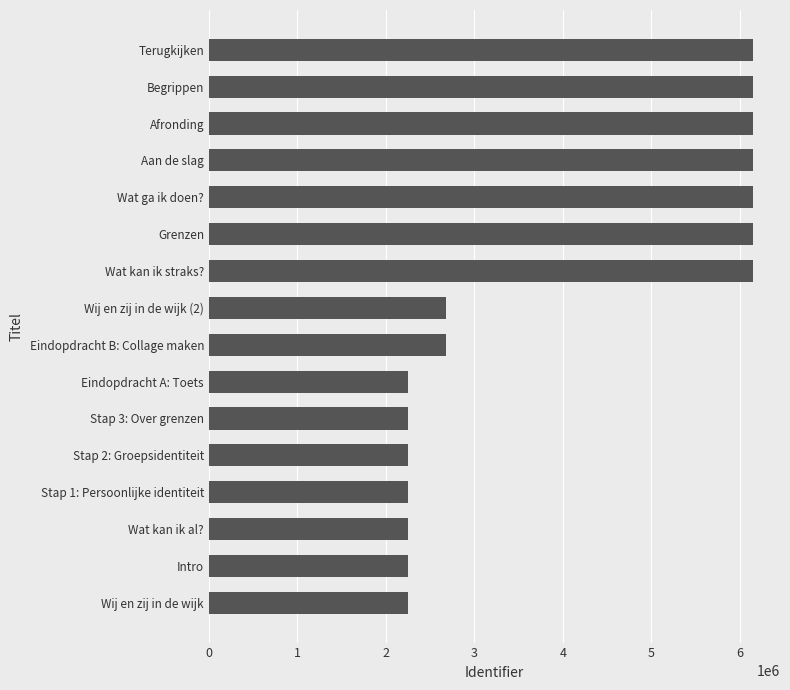

Approximately how many times larger is the value at Stap 1: Persoonlijke identiteit compared to Stap 3: Over grenzen?

1.0